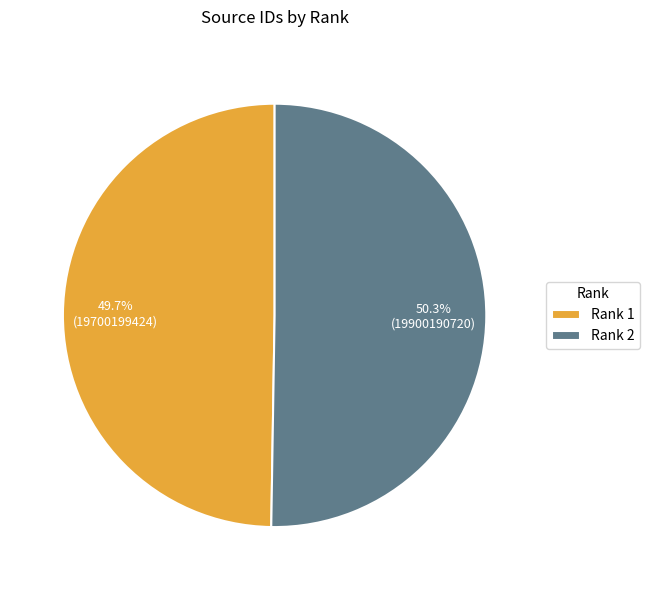

Which category has the smallest portion of the pie?

Rank 1